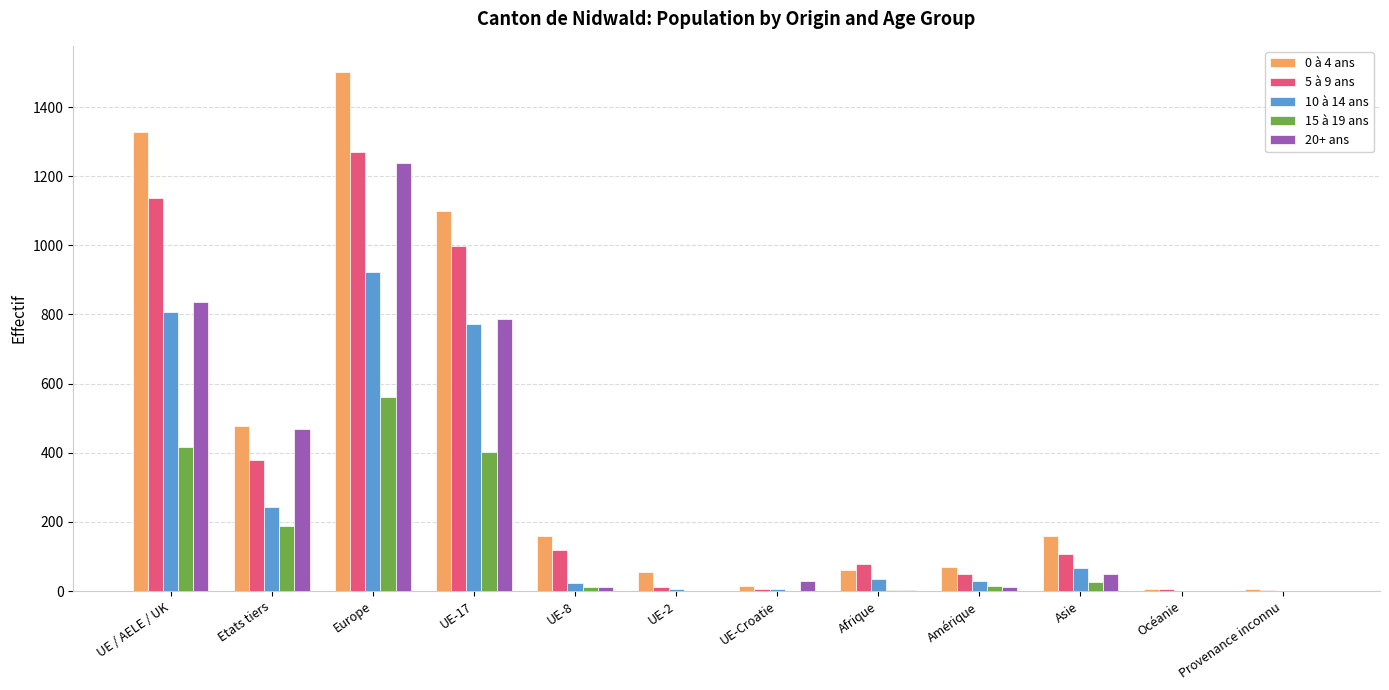

What is the total value across all series at Etats tiers?

1754